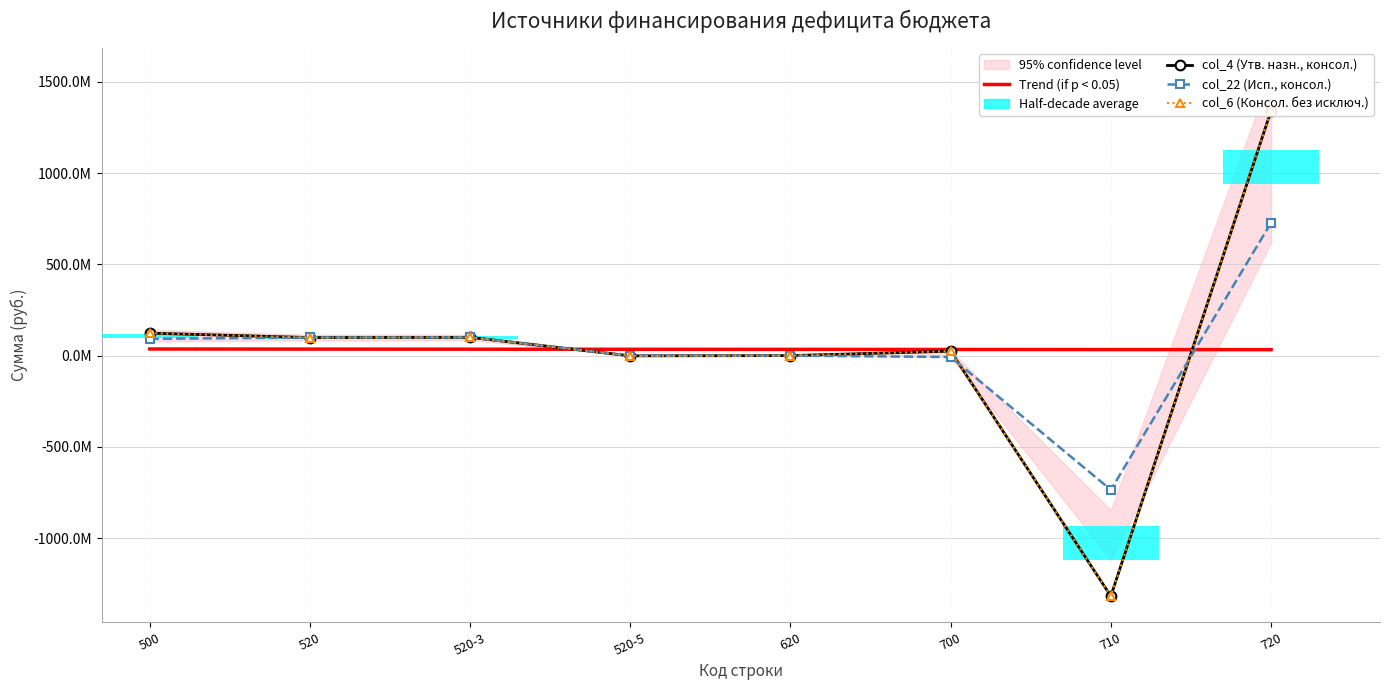

Reading left to right, list all the values displayed in this chart.

Trend (if p < 0.05): 36183770.0	35670946.2	35158122.4	34645298.7	34132474.9	33619651.1	33106827.3	32594003.5
col_4 (Утв. назн., консол.): 123152199.0	98758298.8	100000000.0	-1241701.2	0.0	24393900.2	-1318116094.8	1342509995.0
col_22 (Исп., консол.): 91703698.0	99313298.8	100000000.0	-686701.2	0.0	-7609600.7	-735412244.3	727802643.6
col_6 (Консол. без исключ.): 123152199.0	98758298.8	100000000.0	-1241701.2	0.0	24393900.2	-1318116094.8	1342509995.0